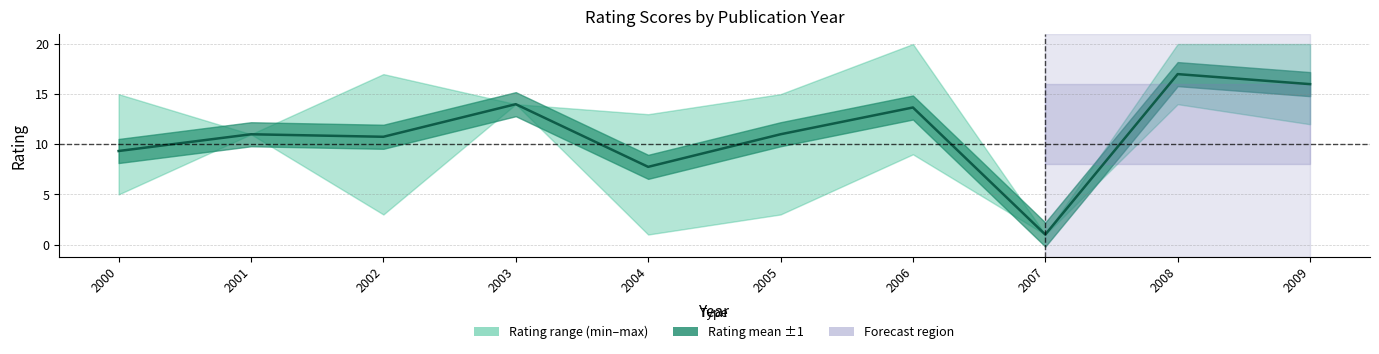

How many lines are shown in the chart?

1